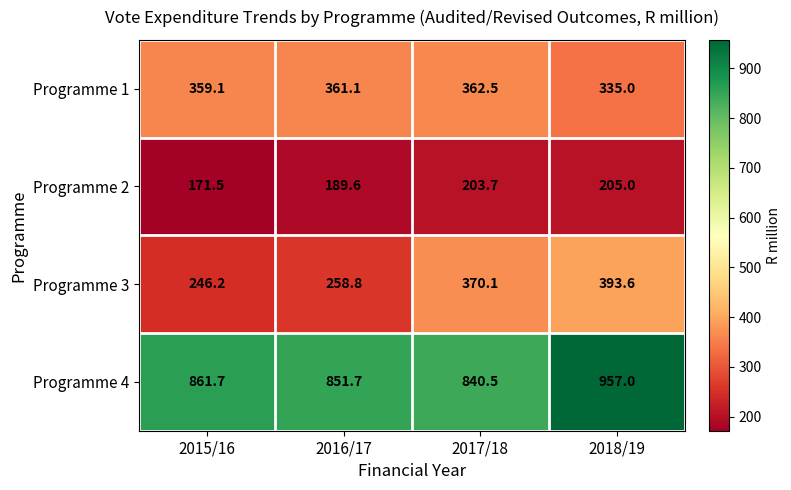

Which series changed the most between 2015/16 and 2016/17?

Programme 2